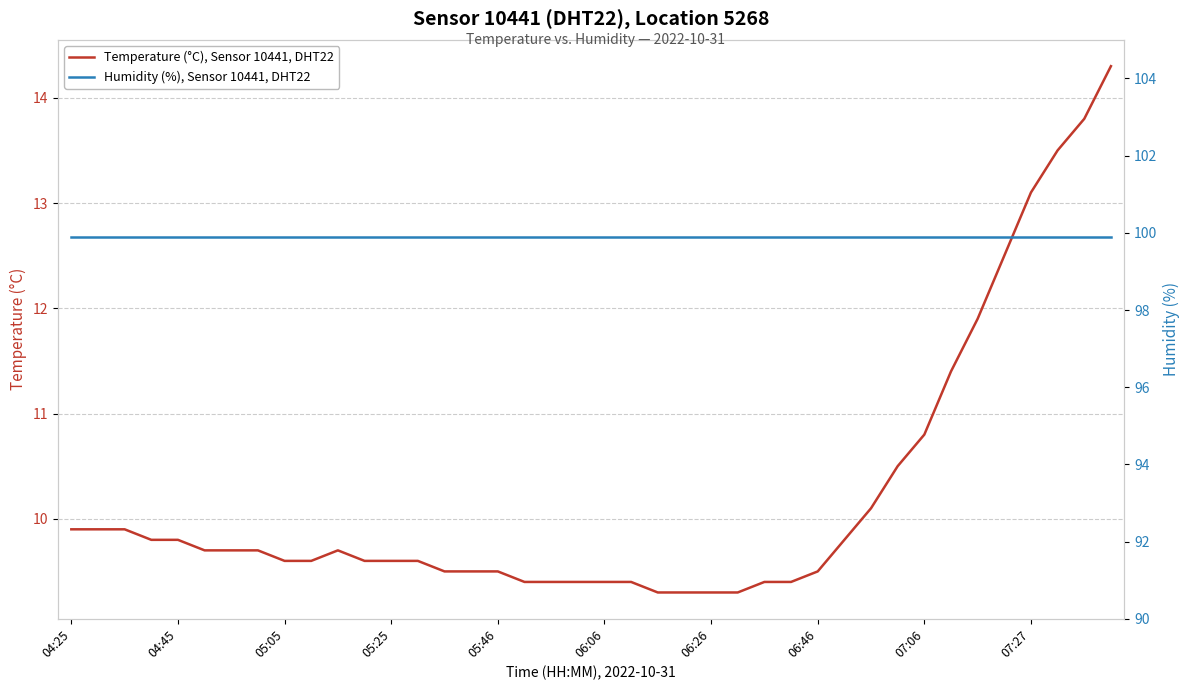

What are all the series names shown in the legend?

Temperature (°C), Sensor 10441, DHT22, Humidity (%), Sensor 10441, DHT22